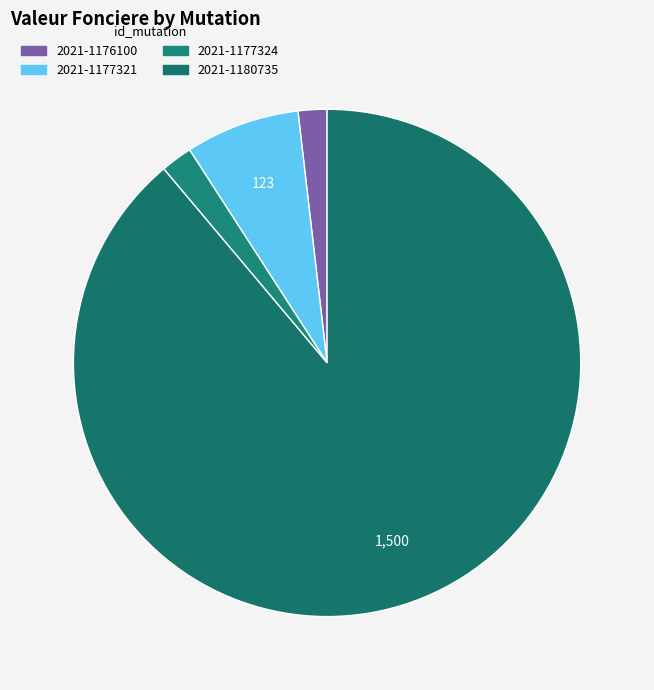

What is the change in value from 2021-1176100 to 2021-1177321?

+92